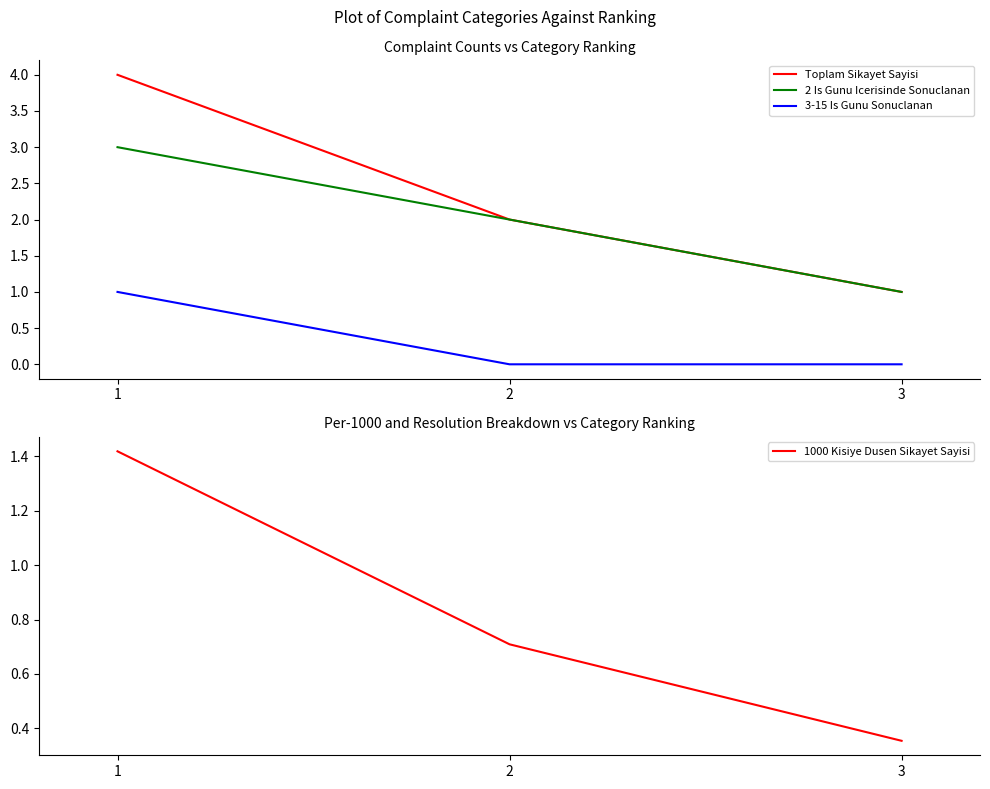

The value of 2 Is Gunu Icerisinde Sonuclanan at 1 is 4.1. True or false?

False